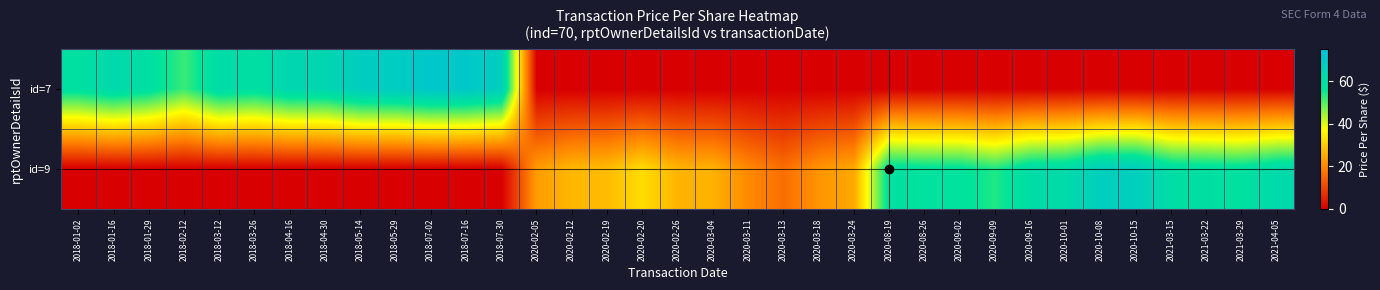

Rank the series by their average value, from lowest to highest.

id=7, id=9